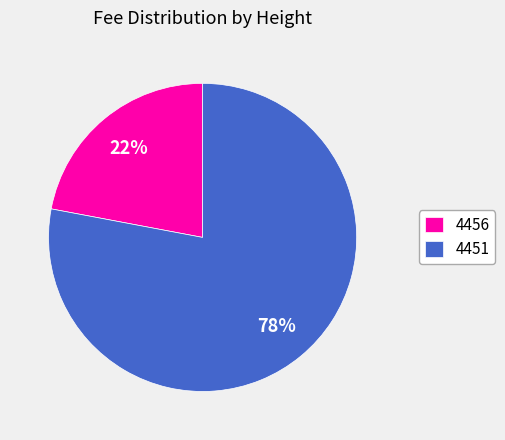

Approximately how many times larger is the value at 4451 compared to 4456?

3.5